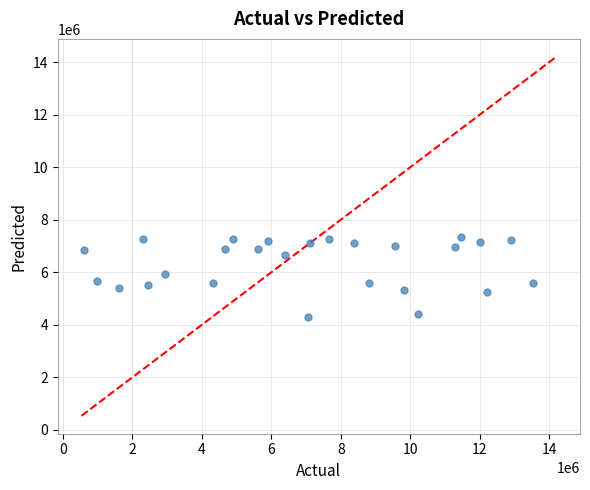

What is the range of Y values (max minus min)?

3057061.7